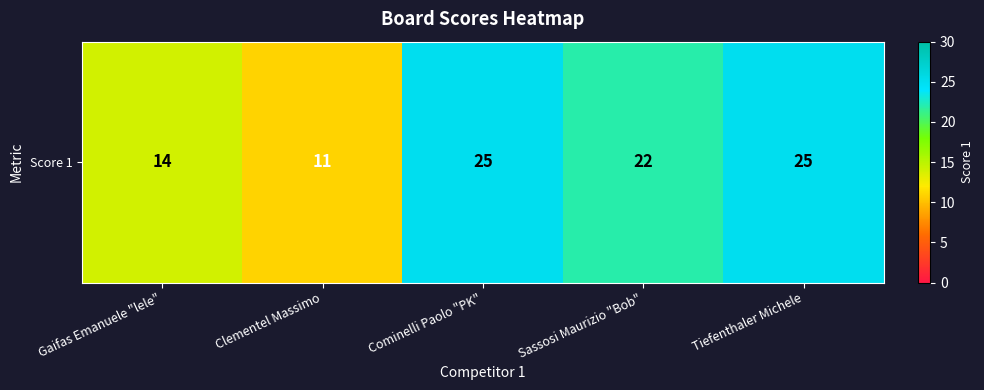

Which label corresponds to the largest value in the chart?

Cominelli Paolo "PK"